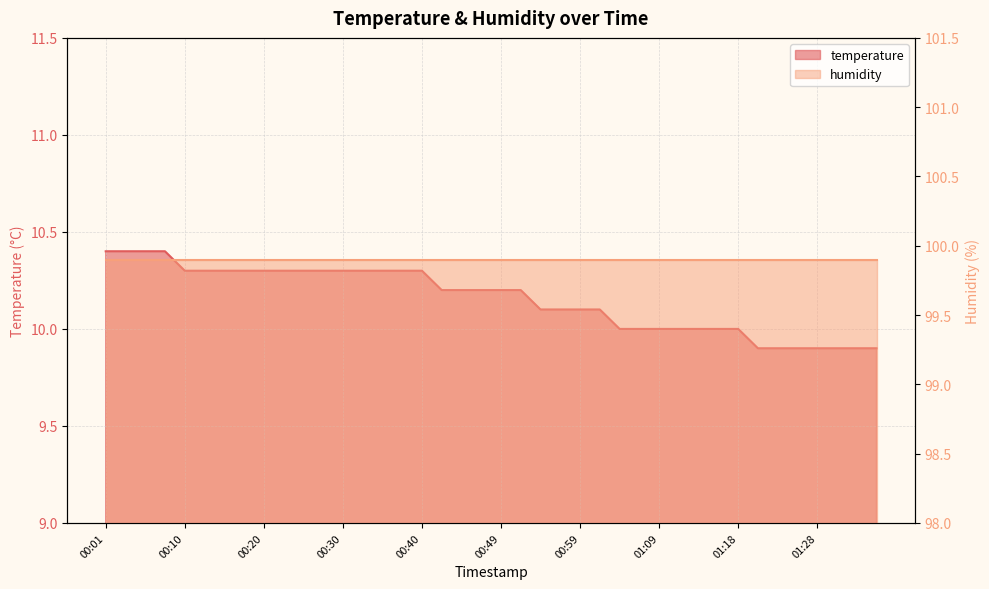

What is the difference between the values at 01:36 and 01:04?

0.1